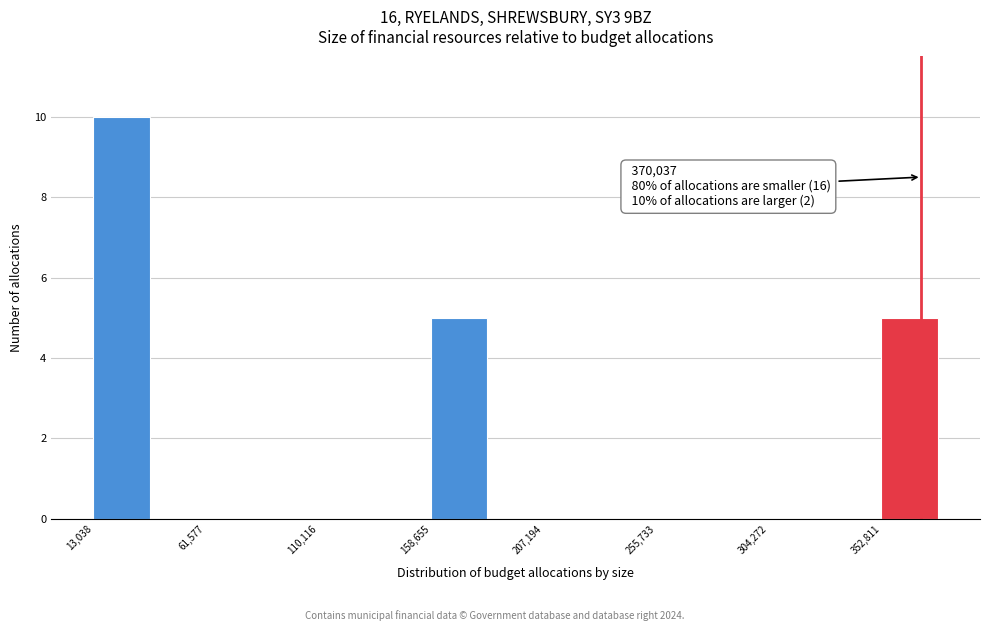

Which range on the x-axis has the tallest bar?

15000 to 35000